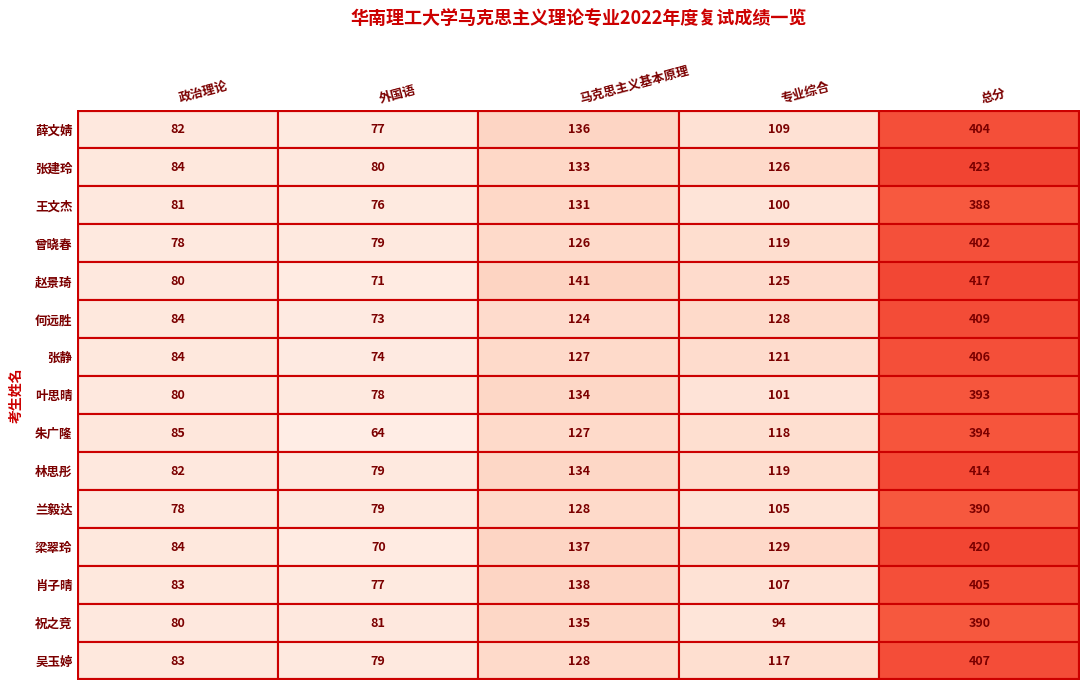

Rank the categories by 林思彤 value from highest to lowest.

4, 2, 3, 0, 1